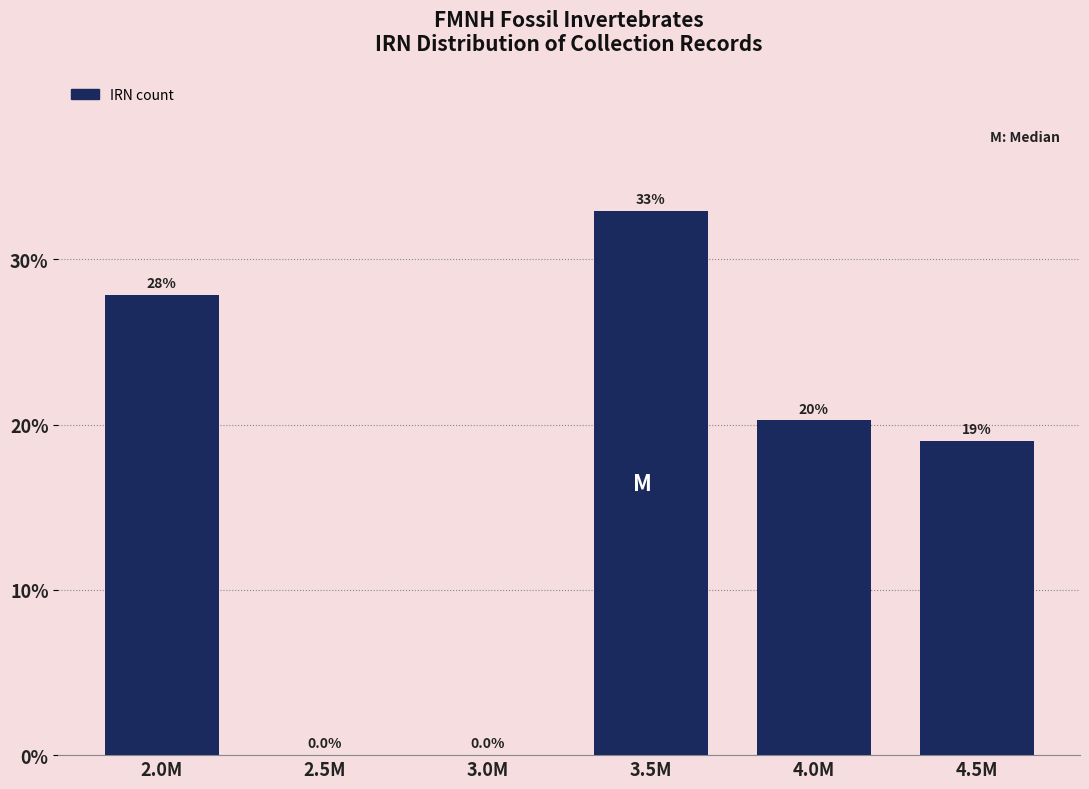

Reading right to left, extract all data points from this chart.

4.5M=19.0	4.0M=20.3	3.5M=32.9	3.0M=0.0	2.5M=0.0	2.0M=27.8